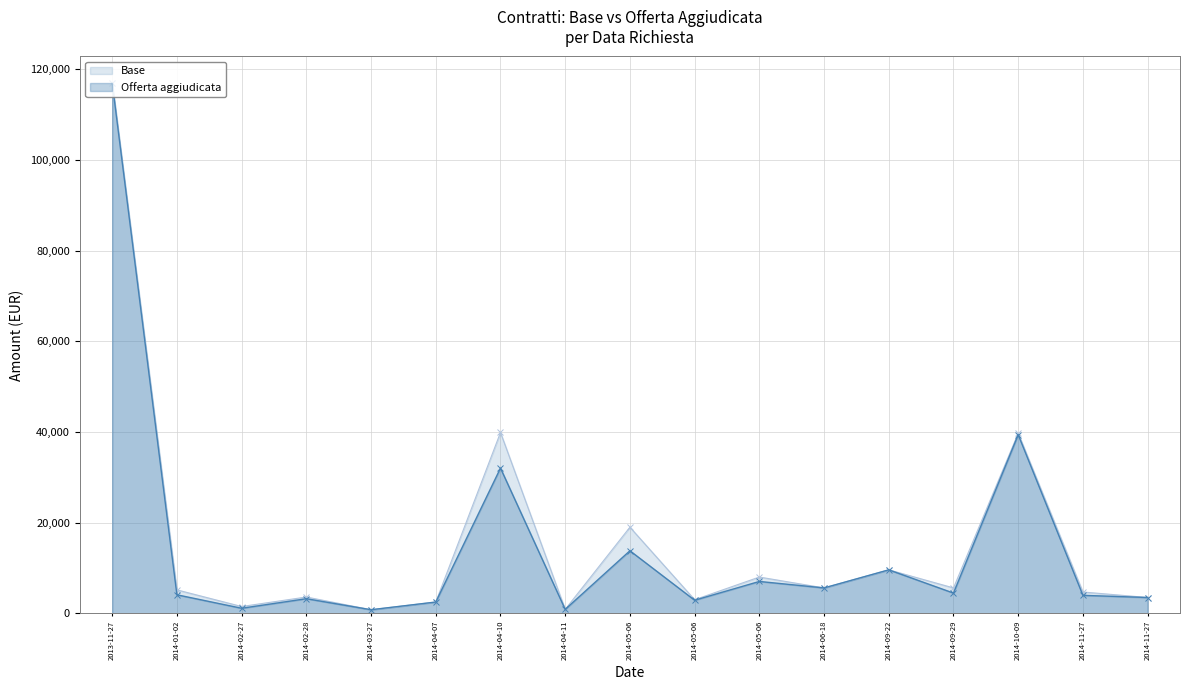

What is the lowest value of the Base series?

788.6